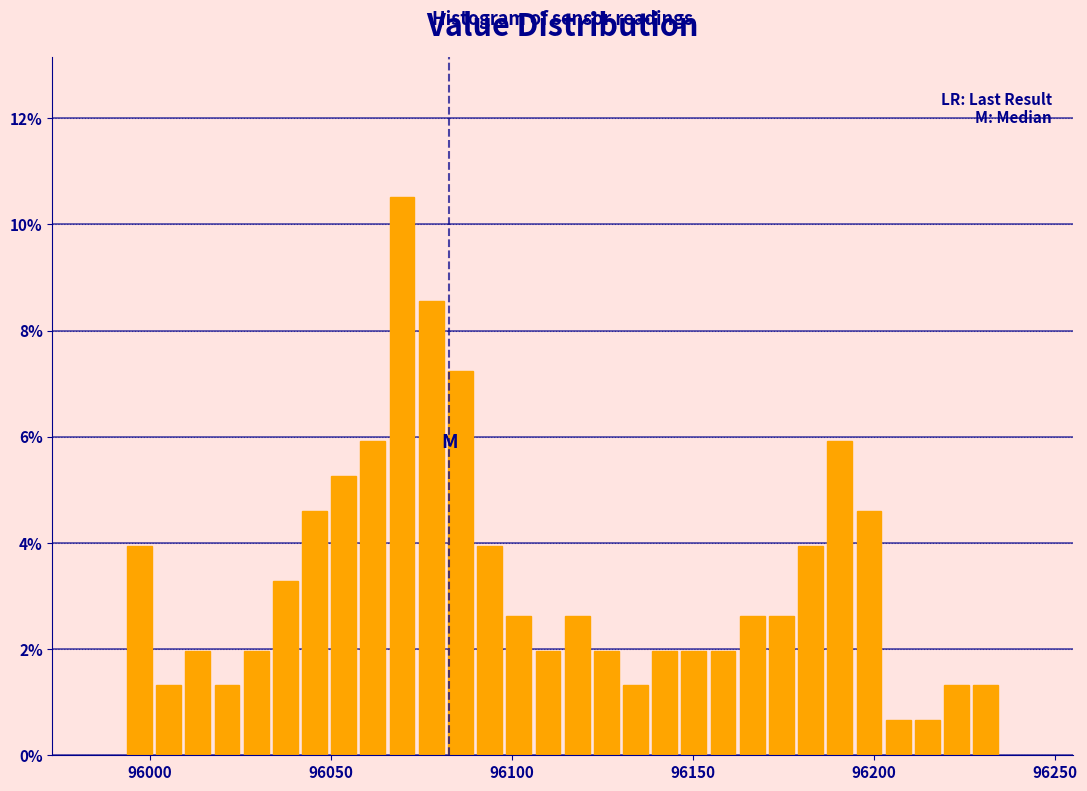

Read against the x-axis, roughly where is the centre of the tallest bar?

96070